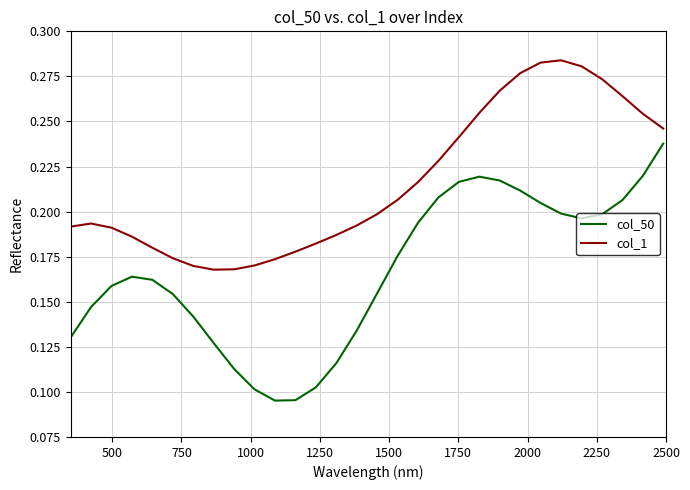

What is the sum of all col_50 values?

5.0